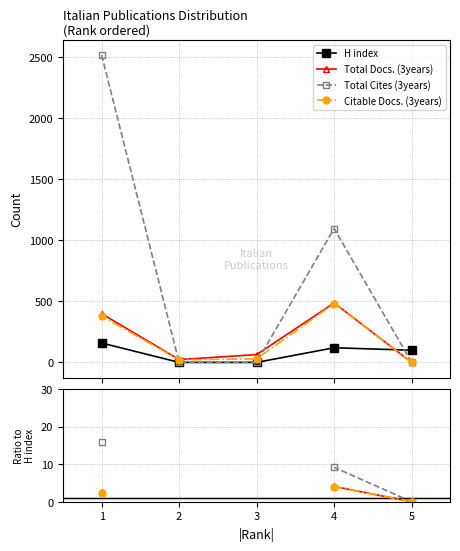

How many H index values are between 0 and 120?

4